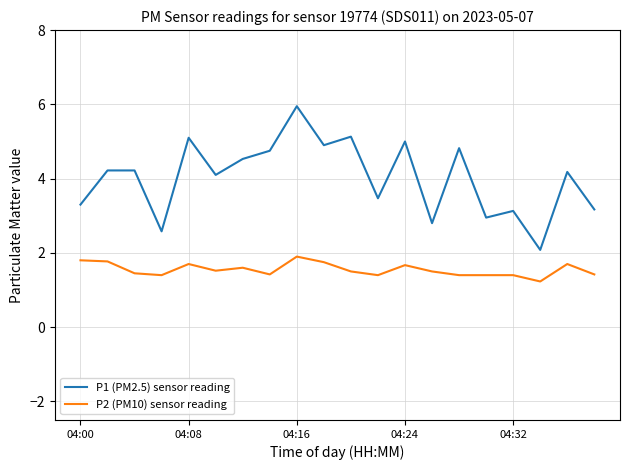

Which series has the widest spread of values?

P1 (PM2.5) sensor reading